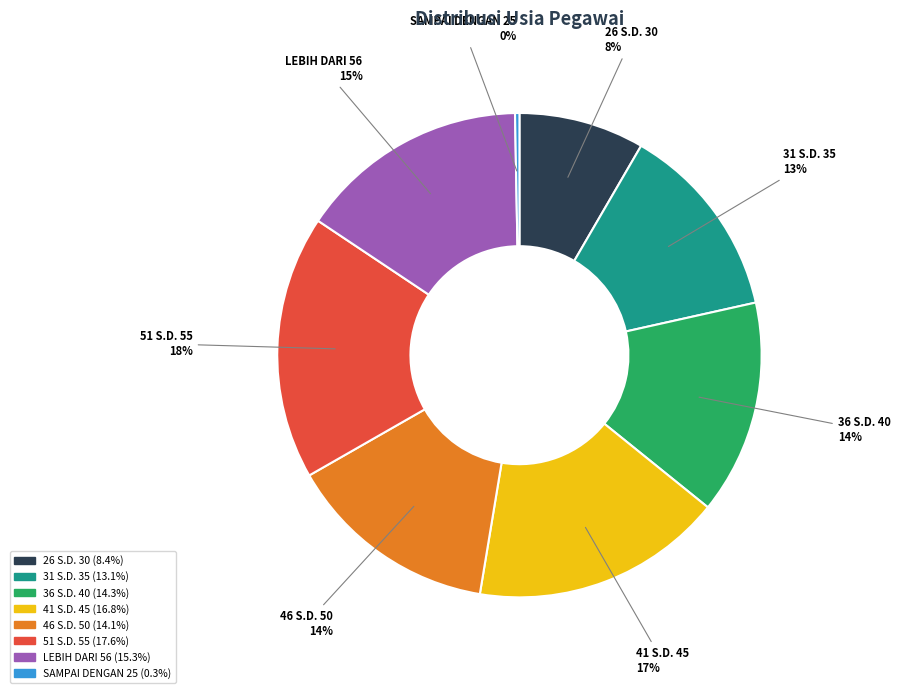

To the nearest percent, what is the average slice percentage?

12%